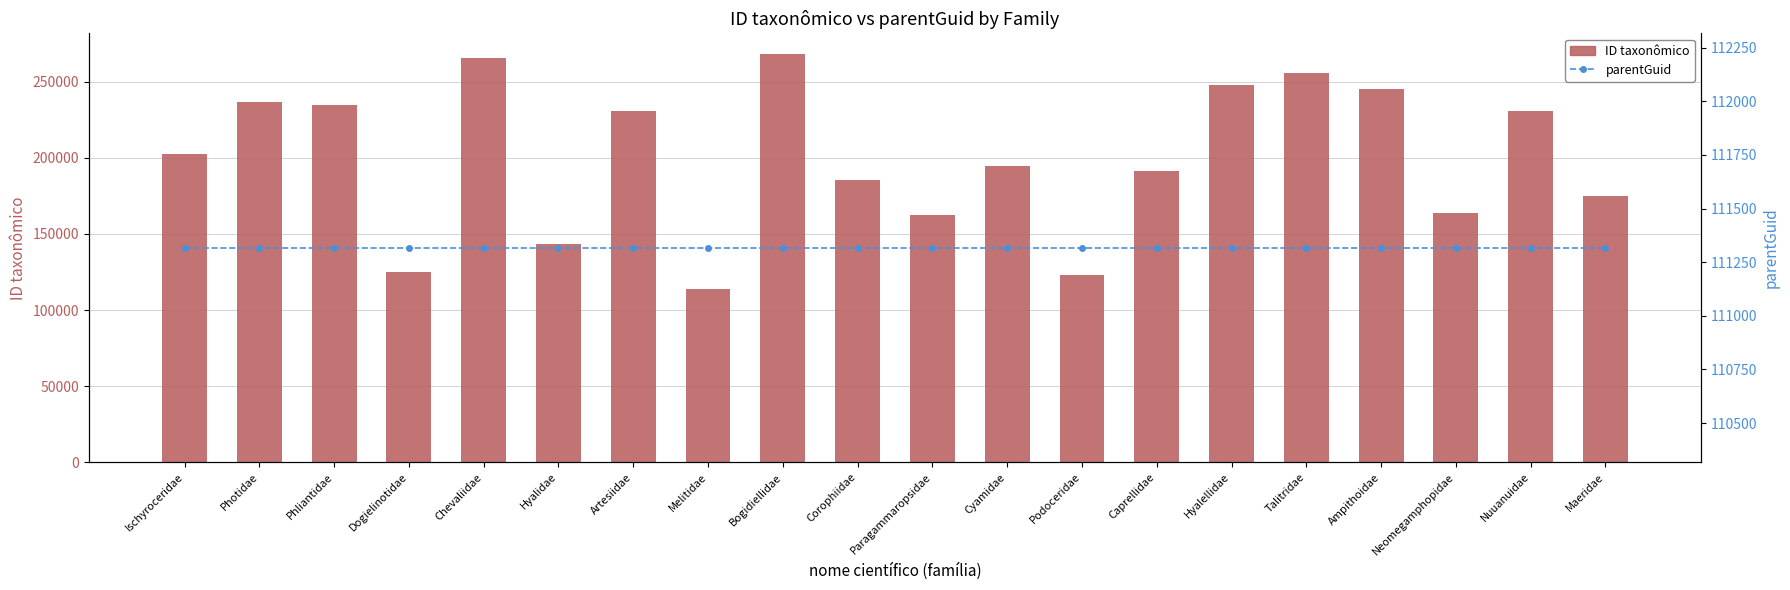

What is the sum of the ID taxonômico values at Podoceridae and Neomegamphopidae?

286975